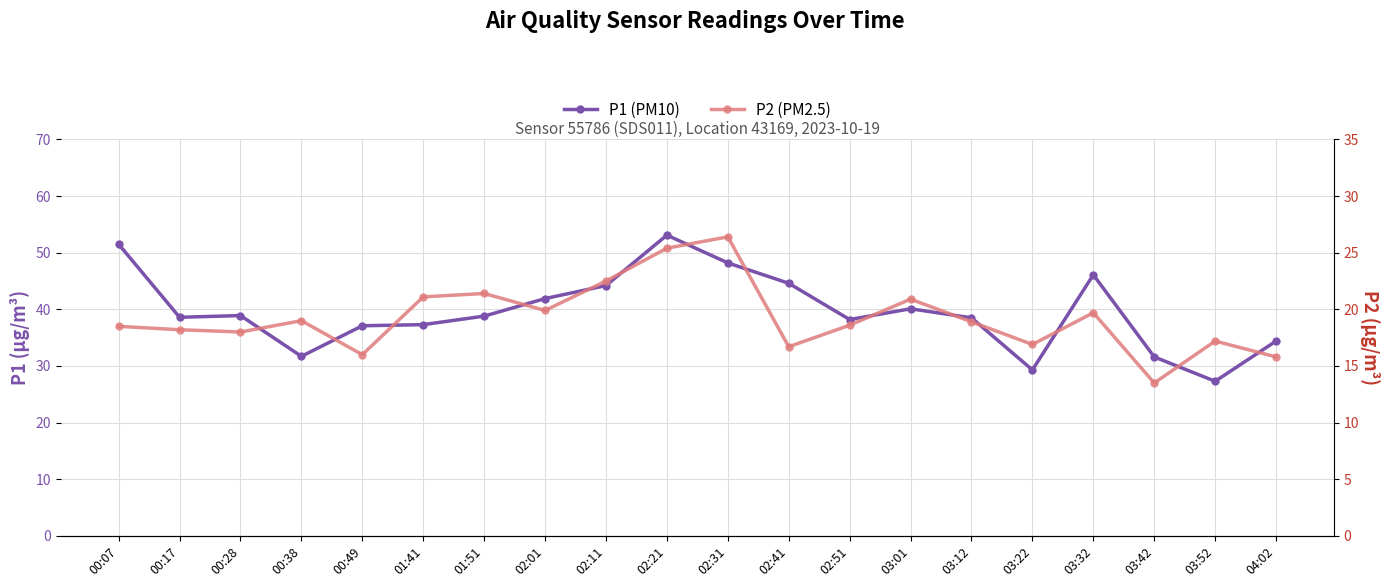

At which category does P1 (PM10) reach its first local peak?

00:28